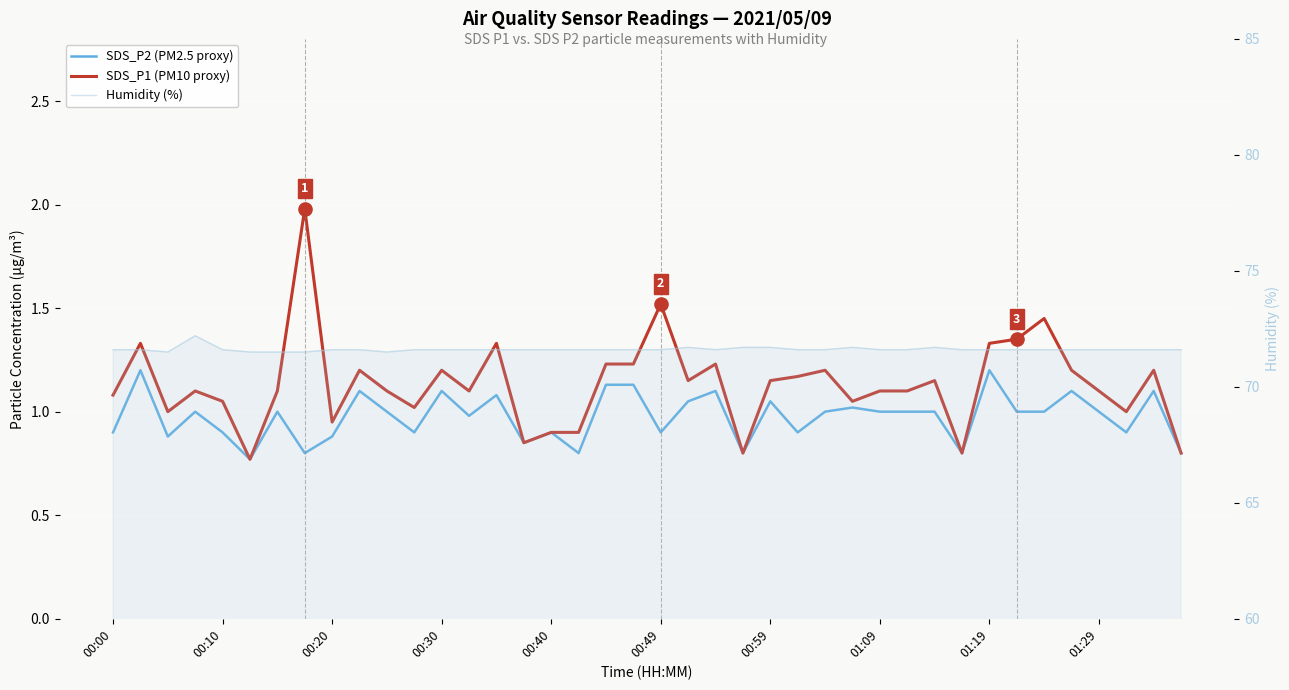

What are all the series names shown in the legend?

SDS_P2 (PM2.5 proxy), SDS_P1 (PM10 proxy), Humidity (%)